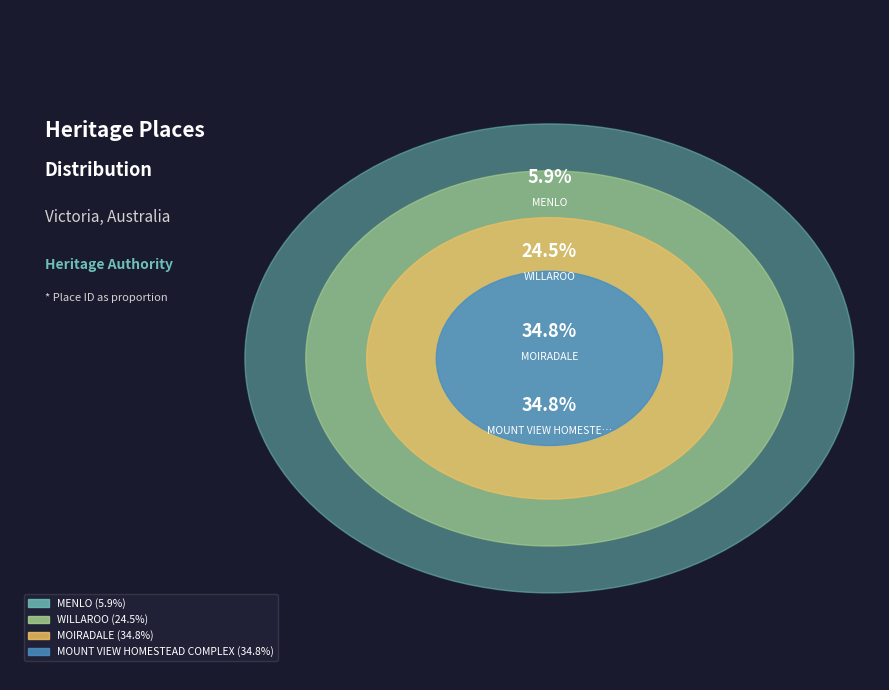

Rank the categories by value from highest to lowest.

MOUNT VIEW HOMESTEAD COMPLEX, MOIRADALE, WILLAROO, MENLO